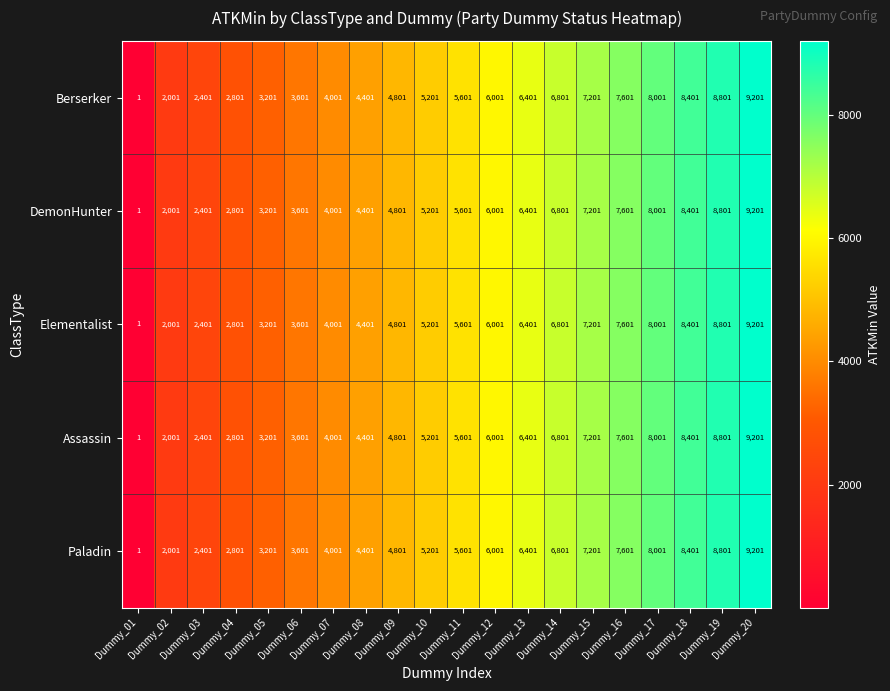

What is the total value across all series at Dummy_03?

12005